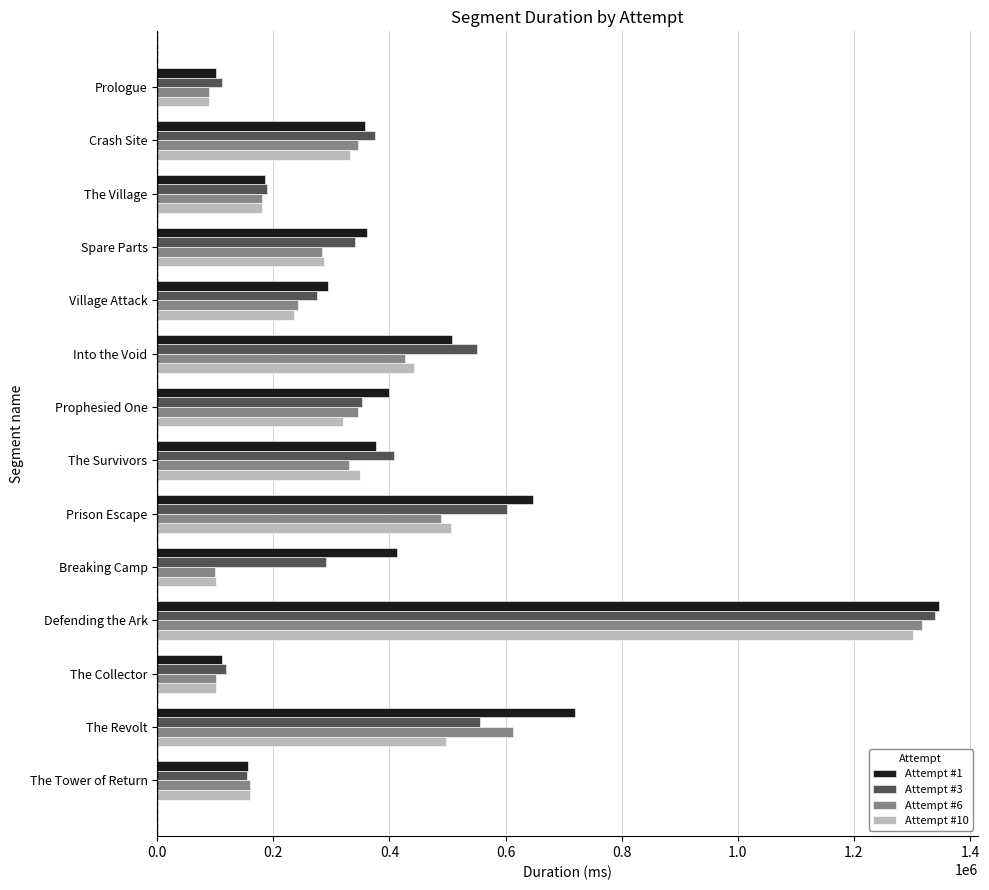

The value of Attempt #3 at Village Attack is 274488. True or false?

True